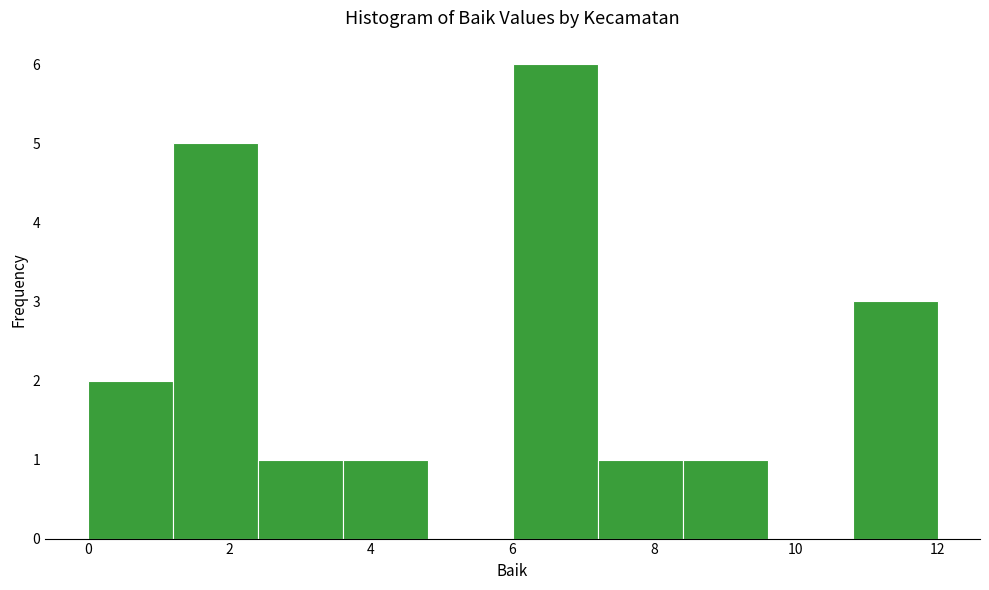

How tall is the bar that spans 10.8 to 12.0 on the x-axis? The values are not printed on the chart, so give them approximately, as read against the axis.

3